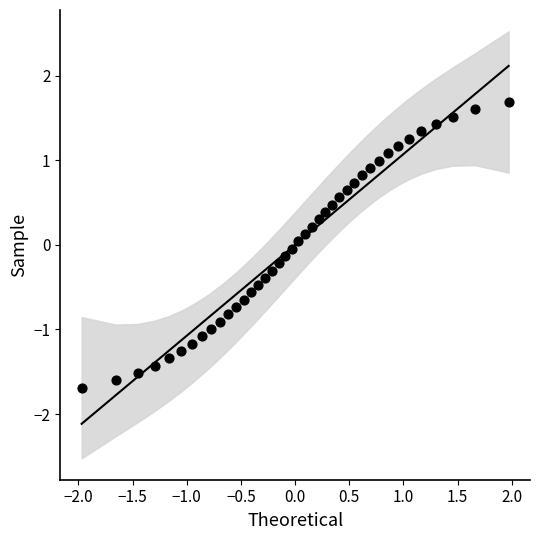

What is the range of Y values (max minus min)?

3.4